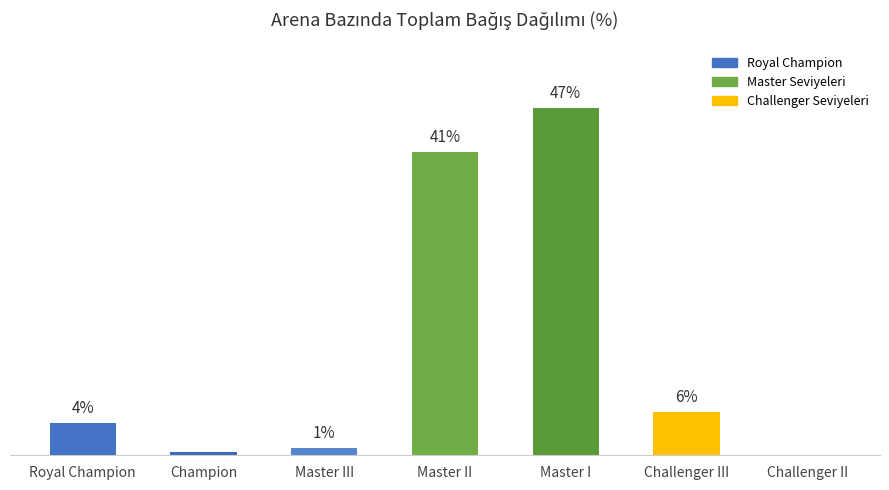

What is the value of the 4th bar from the left?

41.2